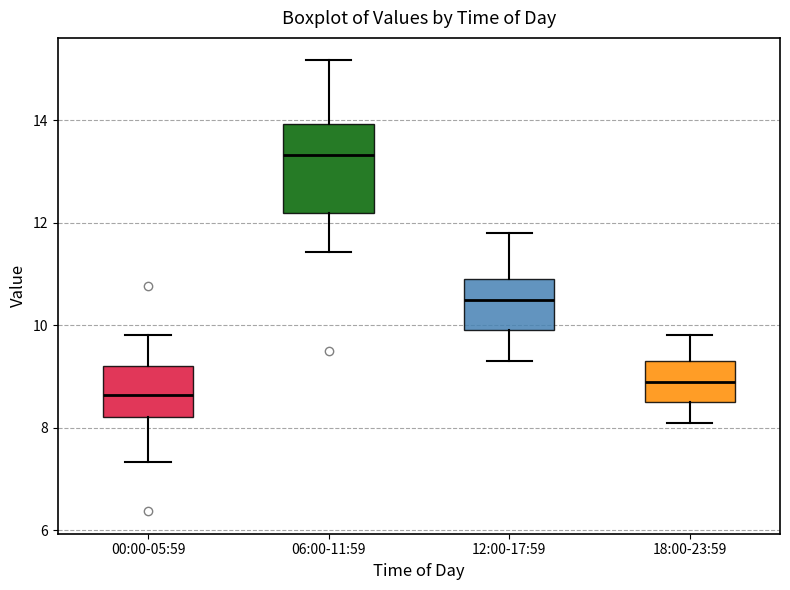

Comparing the boxes themselves (not the whiskers), which one is the tallest?

06:00-11:59